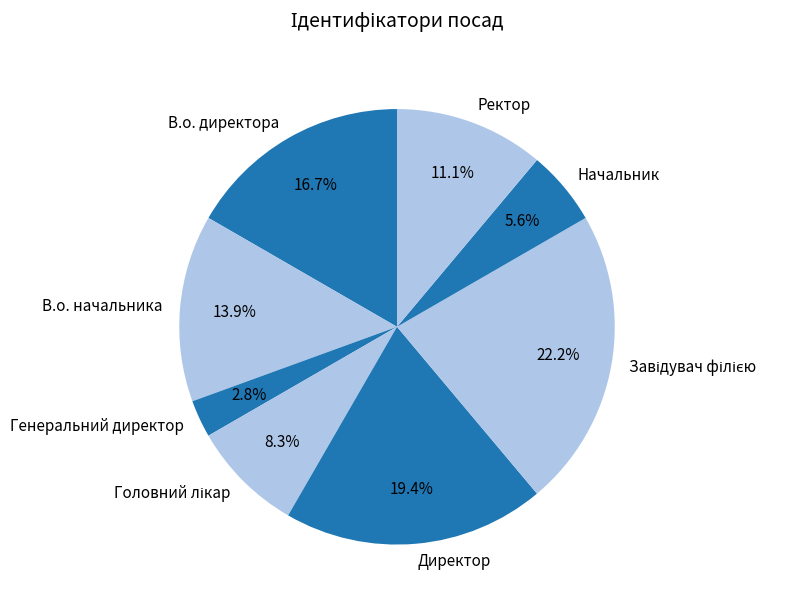

Between Директор and В.о. директора, which is larger?

Директор